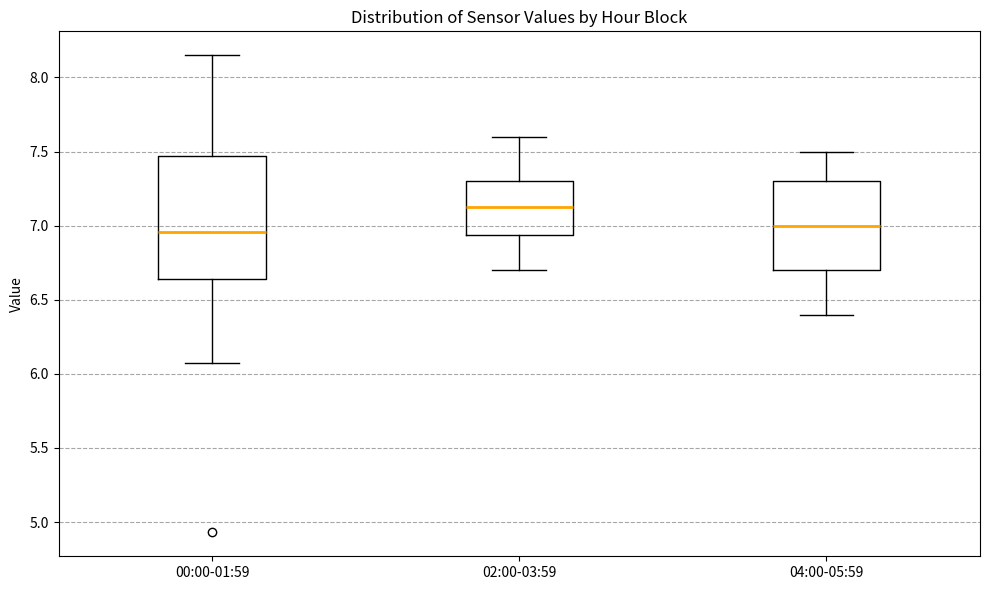

Comparing the boxes themselves (not the whiskers), which one is the tallest?

00:00-01:59